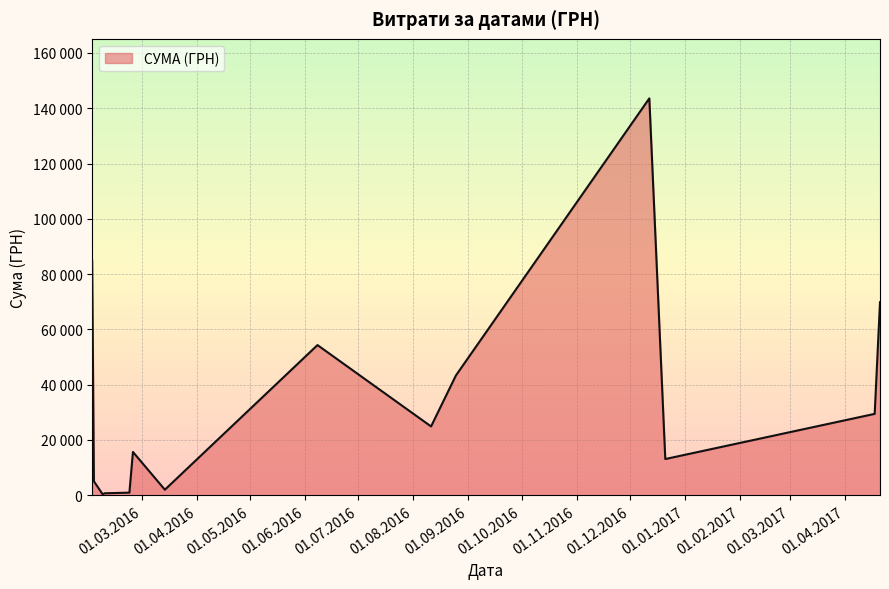

At which category does the chart reach its minimum across all series?

08.02.2016